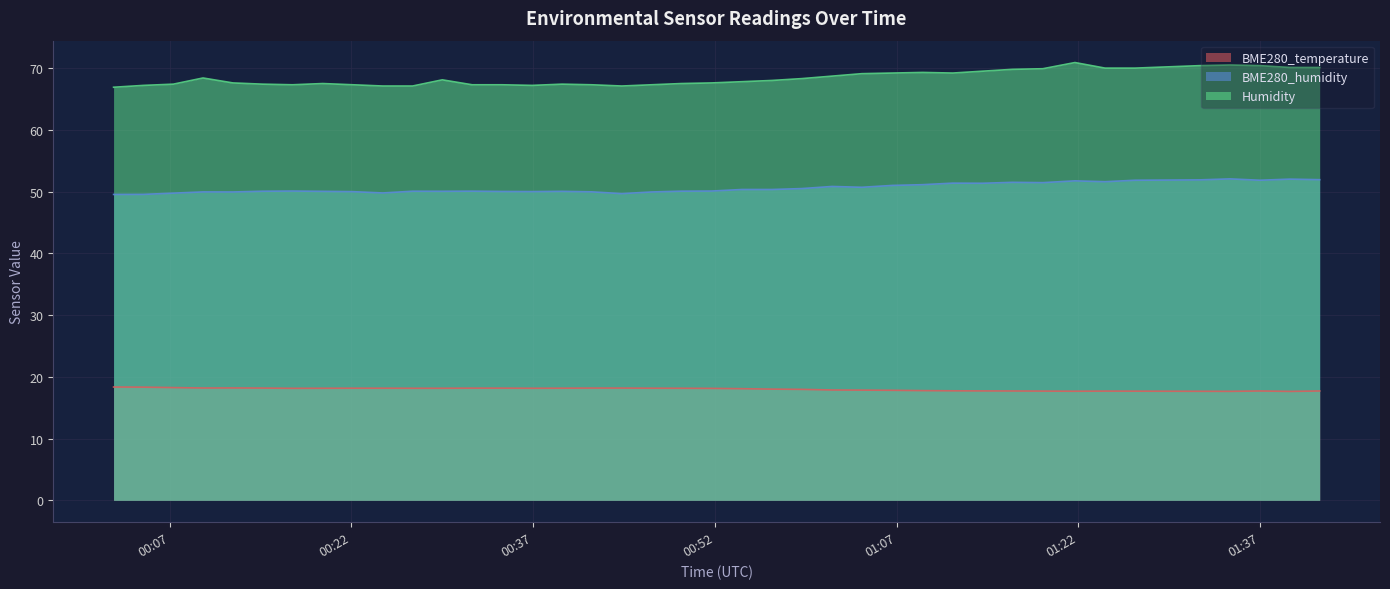

True or false: Humidity and BME280_humidity intersect in this chart.

False